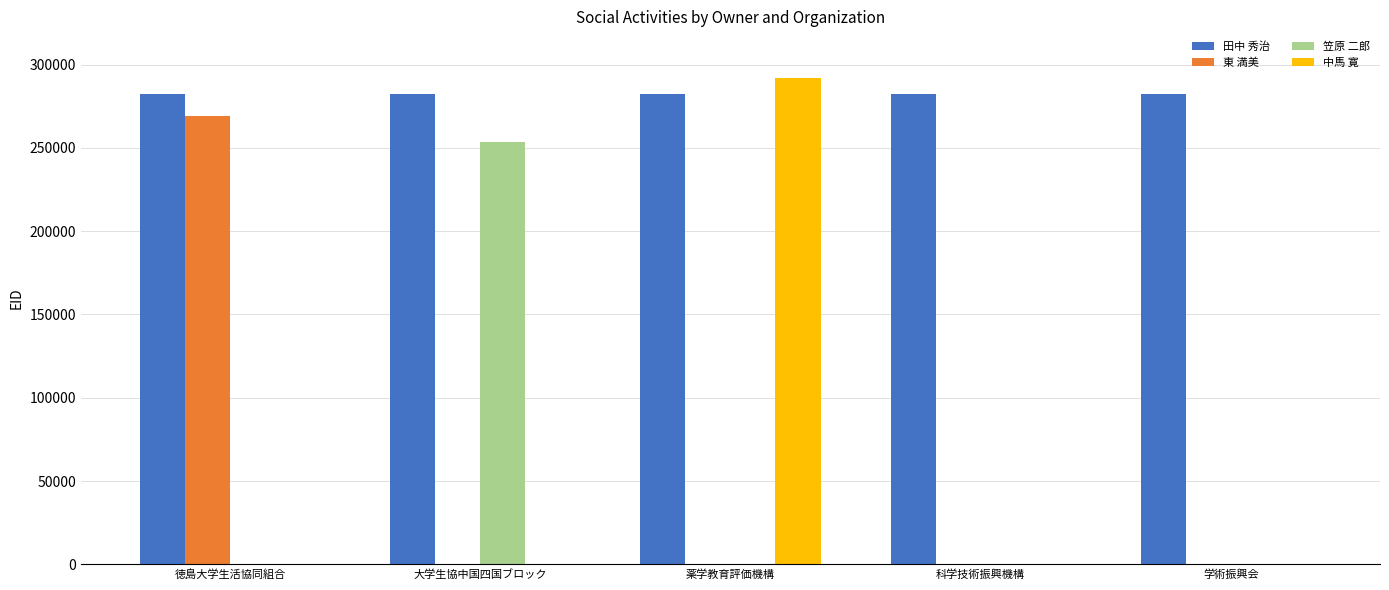

What is the sum of all 中馬 寛 values?

292099